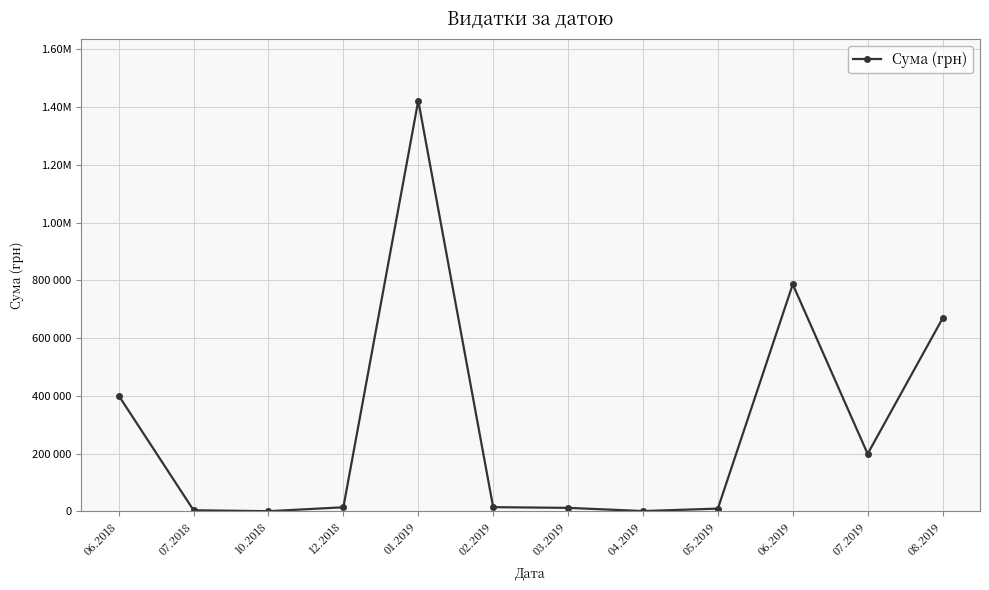

Where is the first local minimum?

10.2018